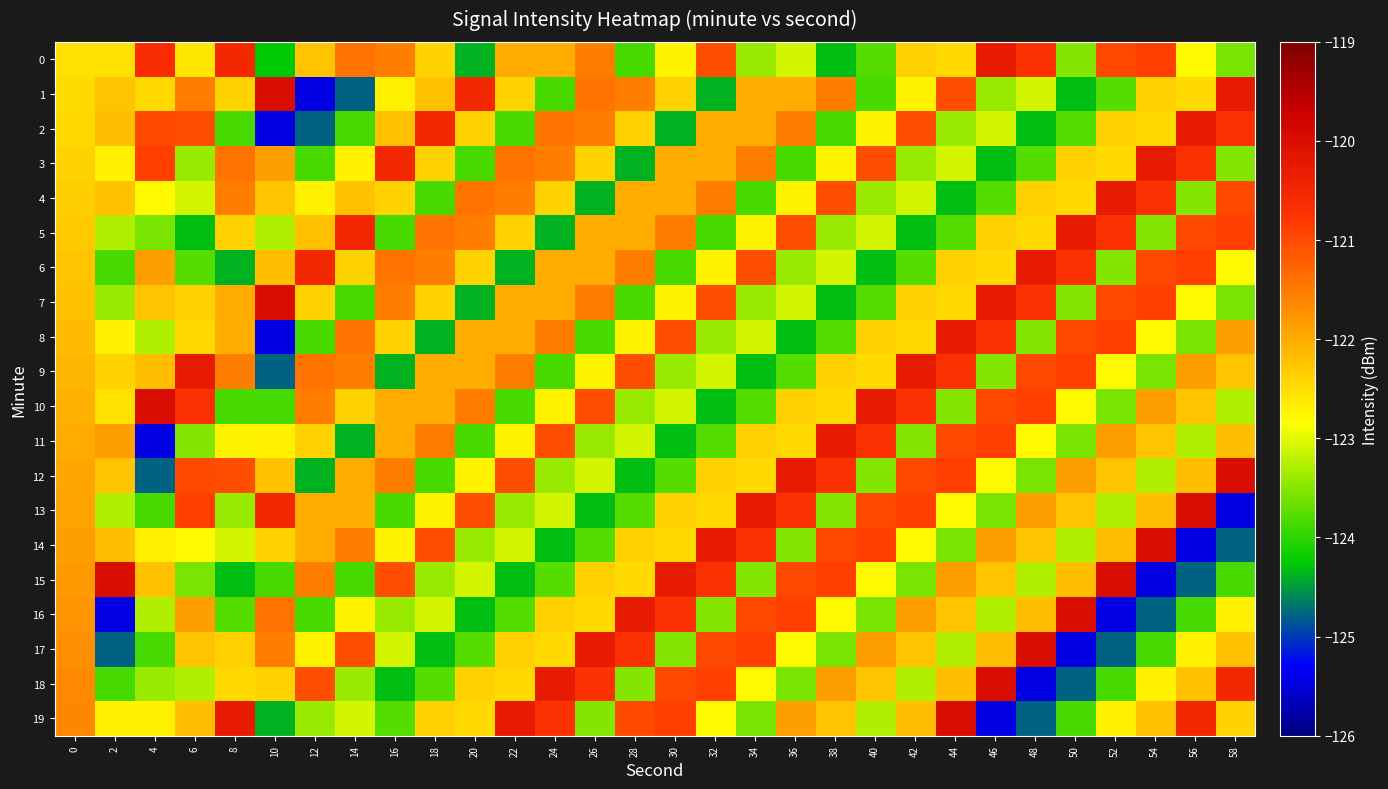

Reading left to right, list all the values displayed in this chart.

0: 0=-122.5	2=-122.5	4=-120.6	6=-122.6	8=-120.5	10=-124.3	12=-122.2	14=-121.4	16=-121.5	18=-122.4	20=-124.4	22=-122.0	24=-122.0	26=-121.5	28=-123.8	30=-122.7	32=-121.0	34=-123.4	36=-123.1	38=-124.3	40=-123.8	42=-122.4	44=-122.5	46=-120.3	48=-120.7	50=-123.5	52=-121.0	54=-120.9	56=-122.8	58=-123.6
1: 0=-122.5	2=-122.2	4=-122.5	6=-121.5	8=-122.4	10=-120.0	12=-125.4	14=-124.8	16=-122.7	18=-122.2	20=-120.5	22=-122.4	24=-123.8	26=-121.4	28=-121.5	30=-122.4	32=-124.4	34=-122.0	36=-122.0	38=-121.5	40=-123.8	42=-122.7	44=-121.0	46=-123.4	48=-123.1	50=-124.3	52=-123.8	54=-122.4	56=-122.5	58=-120.3
2: 0=-122.5	2=-122.2	4=-121.0	6=-121.0	8=-123.8	10=-125.4	12=-124.8	14=-123.9	16=-122.2	18=-120.5	20=-122.4	22=-123.8	24=-121.4	26=-121.5	28=-122.4	30=-124.4	32=-122.0	34=-122.0	36=-121.5	38=-123.8	40=-122.7	42=-121.0	44=-123.4	46=-123.1	48=-124.3	50=-123.8	52=-122.4	54=-122.5	56=-120.3	58=-120.7
3: 0=-122.4	2=-122.7	4=-120.9	6=-123.4	8=-121.4	10=-121.9	12=-123.9	14=-122.7	16=-120.5	18=-122.4	20=-123.8	22=-121.4	24=-121.5	26=-122.4	28=-124.4	30=-122.0	32=-122.0	34=-121.5	36=-123.8	38=-122.7	40=-121.0	42=-123.4	44=-123.1	46=-124.3	48=-123.8	50=-122.4	52=-122.5	54=-120.3	56=-120.7	58=-123.5
4: 0=-122.3	2=-122.2	4=-122.8	6=-123.1	8=-121.5	10=-122.2	12=-122.7	14=-122.2	16=-122.4	18=-123.8	20=-121.4	22=-121.5	24=-122.4	26=-124.4	28=-122.0	30=-122.0	32=-121.5	34=-123.8	36=-122.7	38=-121.0	40=-123.4	42=-123.1	44=-124.3	46=-123.8	48=-122.4	50=-122.5	52=-120.3	54=-120.7	56=-123.5	58=-121.0
5: 0=-122.3	2=-123.3	4=-123.6	6=-124.3	8=-122.4	10=-123.3	12=-122.2	14=-120.5	16=-123.8	18=-121.4	20=-121.5	22=-122.4	24=-124.4	26=-122.0	28=-122.0	30=-121.5	32=-123.8	34=-122.7	36=-121.0	38=-123.4	40=-123.1	42=-124.3	44=-123.8	46=-122.4	48=-122.5	50=-120.3	52=-120.7	54=-123.5	56=-121.0	58=-120.9
6: 0=-122.2	2=-123.9	4=-121.9	6=-123.8	8=-124.4	10=-122.2	12=-120.5	14=-122.4	16=-121.4	18=-121.5	20=-122.4	22=-124.4	24=-122.0	26=-122.0	28=-121.5	30=-123.8	32=-122.7	34=-121.0	36=-123.4	38=-123.1	40=-124.3	42=-123.8	44=-122.4	46=-122.5	48=-120.3	50=-120.7	52=-123.5	54=-121.0	56=-120.9	58=-122.8
7: 0=-122.2	2=-123.4	4=-122.2	6=-122.4	8=-122.0	10=-120.0	12=-122.4	14=-123.8	16=-121.5	18=-122.4	20=-124.4	22=-122.0	24=-122.0	26=-121.5	28=-123.8	30=-122.7	32=-121.0	34=-123.4	36=-123.1	38=-124.3	40=-123.8	42=-122.4	44=-122.5	46=-120.3	48=-120.7	50=-123.5	52=-121.0	54=-120.9	56=-122.8	58=-123.6
8: 0=-122.2	2=-122.7	4=-123.3	6=-122.5	8=-122.0	10=-125.4	12=-123.8	14=-121.4	16=-122.4	18=-124.4	20=-122.0	22=-122.0	24=-121.5	26=-123.8	28=-122.7	30=-121.0	32=-123.4	34=-123.1	36=-124.3	38=-123.8	40=-122.4	42=-122.5	44=-120.3	46=-120.7	48=-123.5	50=-121.0	52=-120.9	54=-122.8	56=-123.6	58=-121.9
9: 0=-122.1	2=-122.4	4=-122.2	6=-120.3	8=-121.5	10=-124.8	12=-121.4	14=-121.5	16=-124.4	18=-122.0	20=-122.0	22=-121.5	24=-123.8	26=-122.7	28=-121.0	30=-123.4	32=-123.1	34=-124.3	36=-123.8	38=-122.4	40=-122.5	42=-120.3	44=-120.7	46=-123.5	48=-121.0	50=-120.9	52=-122.8	54=-123.6	56=-121.9	58=-122.2
10: 0=-122.0	2=-122.5	4=-120.0	6=-120.7	8=-123.8	10=-123.9	12=-121.5	14=-122.4	16=-122.0	18=-122.0	20=-121.5	22=-123.8	24=-122.7	26=-121.0	28=-123.4	30=-123.1	32=-124.3	34=-123.8	36=-122.4	38=-122.5	40=-120.3	42=-120.7	44=-123.5	46=-121.0	48=-120.9	50=-122.8	52=-123.6	54=-121.9	56=-122.2	58=-123.3
11: 0=-122.0	2=-121.9	4=-125.4	6=-123.5	8=-122.7	10=-122.7	12=-122.4	14=-124.4	16=-122.0	18=-121.5	20=-123.8	22=-122.7	24=-121.0	26=-123.4	28=-123.1	30=-124.3	32=-123.8	34=-122.4	36=-122.5	38=-120.3	40=-120.7	42=-123.5	44=-121.0	46=-120.9	48=-122.8	50=-123.6	52=-121.9	54=-122.2	56=-123.3	58=-122.2
12: 0=-122.0	2=-122.2	4=-124.8	6=-121.0	8=-121.0	10=-122.2	12=-124.4	14=-122.0	16=-121.5	18=-123.8	20=-122.7	22=-121.0	24=-123.4	26=-123.1	28=-124.3	30=-123.8	32=-122.4	34=-122.5	36=-120.3	38=-120.7	40=-123.5	42=-121.0	44=-120.9	46=-122.8	48=-123.6	50=-121.9	52=-122.2	54=-123.3	56=-122.2	58=-120.0
13: 0=-121.9	2=-123.3	4=-123.9	6=-120.9	8=-123.4	10=-120.5	12=-122.0	14=-122.0	16=-123.8	18=-122.7	20=-121.0	22=-123.4	24=-123.1	26=-124.3	28=-123.8	30=-122.4	32=-122.5	34=-120.3	36=-120.7	38=-123.5	40=-121.0	42=-120.9	44=-122.8	46=-123.6	48=-121.9	50=-122.2	52=-123.3	54=-122.2	56=-120.0	58=-125.4
14: 0=-121.8	2=-122.2	4=-122.7	6=-122.8	8=-123.1	10=-122.4	12=-122.0	14=-121.5	16=-122.7	18=-121.0	20=-123.4	22=-123.1	24=-124.3	26=-123.8	28=-122.4	30=-122.5	32=-120.3	34=-120.7	36=-123.5	38=-121.0	40=-120.9	42=-122.8	44=-123.6	46=-121.9	48=-122.2	50=-123.3	52=-122.2	54=-120.0	56=-125.4	58=-124.8
15: 0=-121.8	2=-120.0	4=-122.2	6=-123.6	8=-124.3	10=-123.8	12=-121.5	14=-123.8	16=-121.0	18=-123.4	20=-123.1	22=-124.3	24=-123.8	26=-122.4	28=-122.5	30=-120.3	32=-120.7	34=-123.5	36=-121.0	38=-120.9	40=-122.8	42=-123.6	44=-121.9	46=-122.2	48=-123.3	50=-122.2	52=-120.0	54=-125.4	56=-124.8	58=-123.9
16: 0=-121.8	2=-125.4	4=-123.3	6=-121.9	8=-123.8	10=-121.4	12=-123.8	14=-122.7	16=-123.4	18=-123.1	20=-124.3	22=-123.8	24=-122.4	26=-122.5	28=-120.3	30=-120.7	32=-123.5	34=-121.0	36=-120.9	38=-122.8	40=-123.6	42=-121.9	44=-122.2	46=-123.3	48=-122.2	50=-120.0	52=-125.4	54=-124.8	56=-123.9	58=-122.7
17: 0=-121.7	2=-124.8	4=-123.9	6=-122.2	8=-122.4	10=-121.5	12=-122.7	14=-121.0	16=-123.1	18=-124.3	20=-123.8	22=-122.4	24=-122.5	26=-120.3	28=-120.7	30=-123.5	32=-121.0	34=-120.9	36=-122.8	38=-123.6	40=-121.9	42=-122.2	44=-123.3	46=-122.2	48=-120.0	50=-125.4	52=-124.8	54=-123.9	56=-122.7	58=-122.2
18: 0=-121.7	2=-123.9	4=-123.4	6=-123.3	8=-122.5	10=-122.4	12=-121.0	14=-123.4	16=-124.3	18=-123.8	20=-122.4	22=-122.5	24=-120.3	26=-120.7	28=-123.5	30=-121.0	32=-120.9	34=-122.8	36=-123.6	38=-121.9	40=-122.2	42=-123.3	44=-122.2	46=-120.0	48=-125.4	50=-124.8	52=-123.9	54=-122.7	56=-122.2	58=-120.5
19: 0=-121.6	2=-122.7	4=-122.7	6=-122.2	8=-120.3	10=-124.4	12=-123.4	14=-123.1	16=-123.8	18=-122.4	20=-122.5	22=-120.3	24=-120.7	26=-123.5	28=-121.0	30=-120.9	32=-122.8	34=-123.6	36=-121.9	38=-122.2	40=-123.3	42=-122.2	44=-120.0	46=-125.4	48=-124.8	50=-123.9	52=-122.7	54=-122.2	56=-120.5	58=-122.4